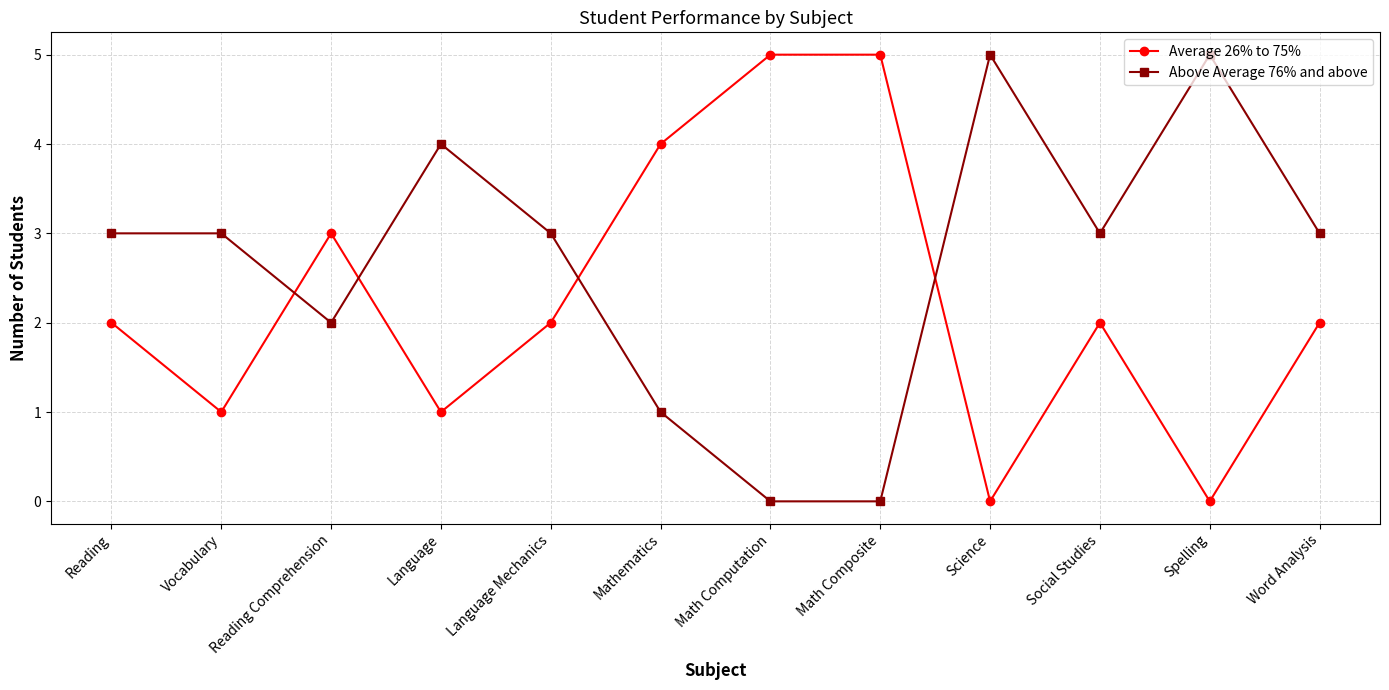

Which series has the largest total across all categories?

Above Average 76% and above